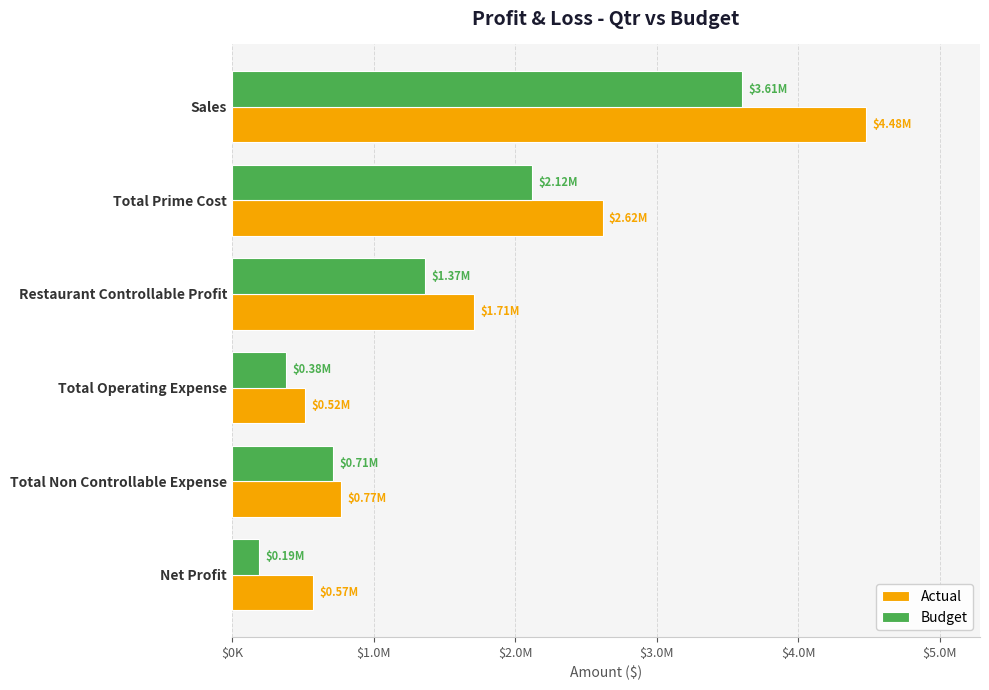

Reading right to left, what are all the values shown in this chart?

Actual: 574709.3	770084.6	516392.1	1709764.4	2618270.7	4479434.0
Budget: 193343.9	712458.7	382477.3	1365220.6	2118816.9	3606188.7